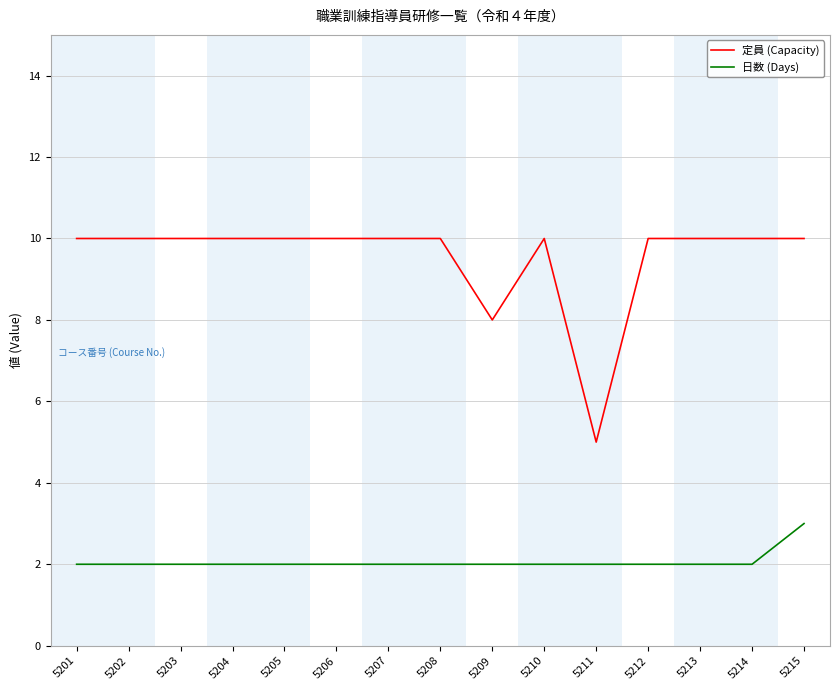

At which category is the sum across all series the highest?

5215